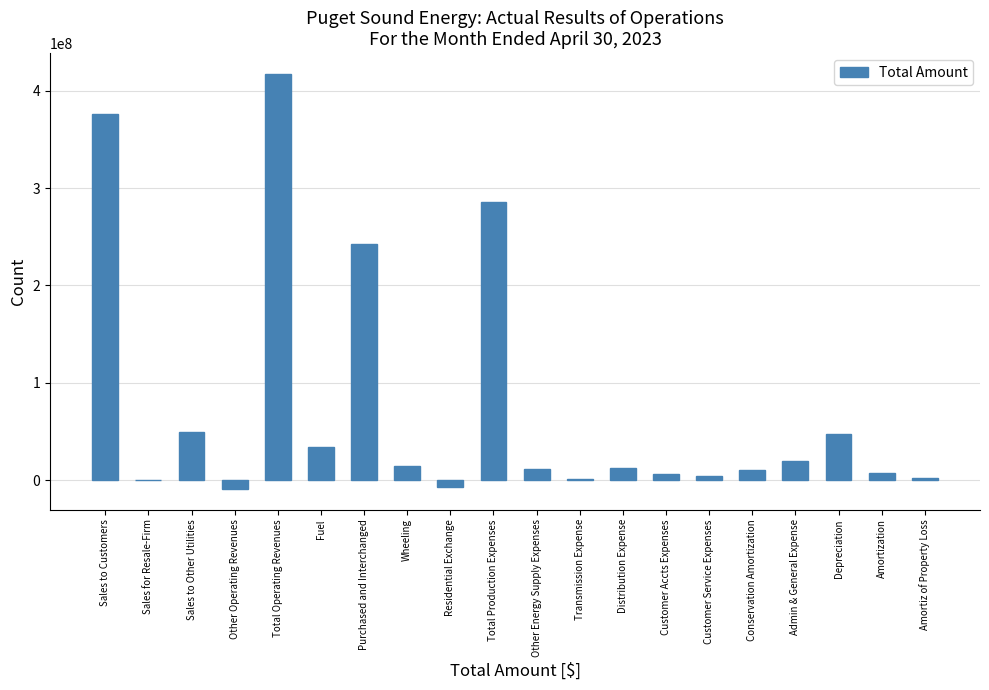

Is it true that the value at Total Operating Revenues is 647453810.3?

False